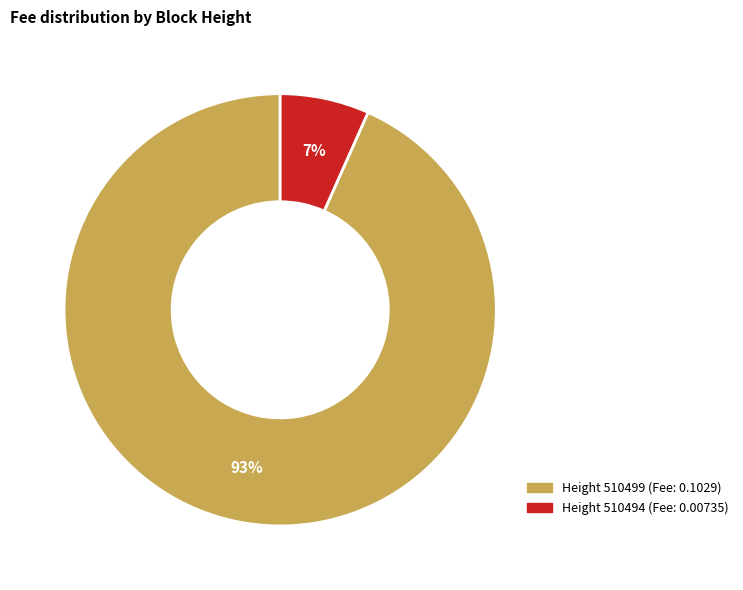

To the nearest percent, what is the average slice percentage?

50%